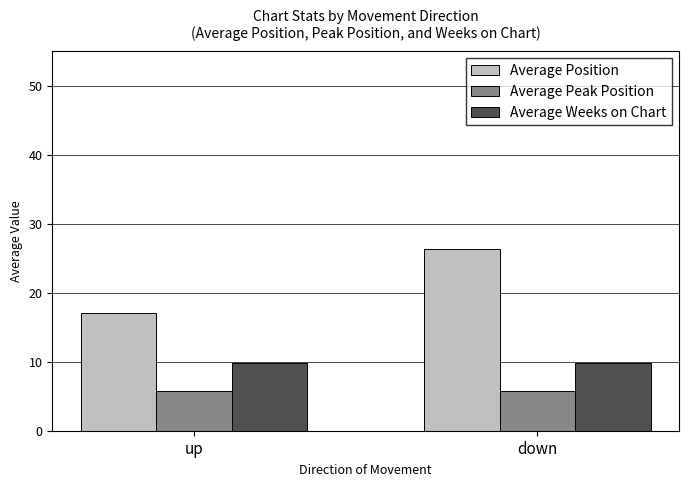

What is the average value of the Average Peak Position series?

5.8